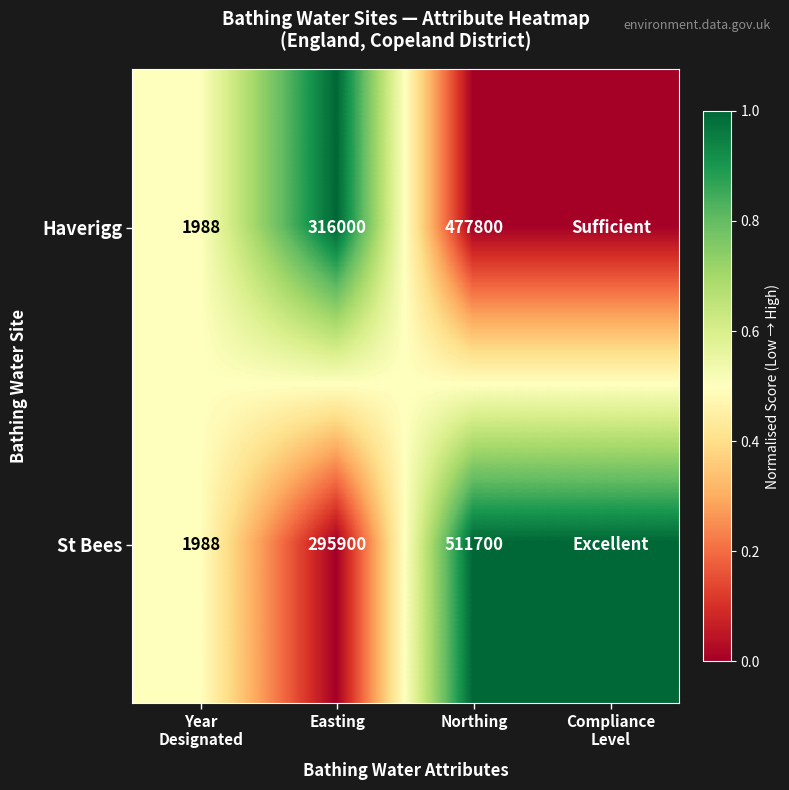

Count the number of categories in the chart.

4